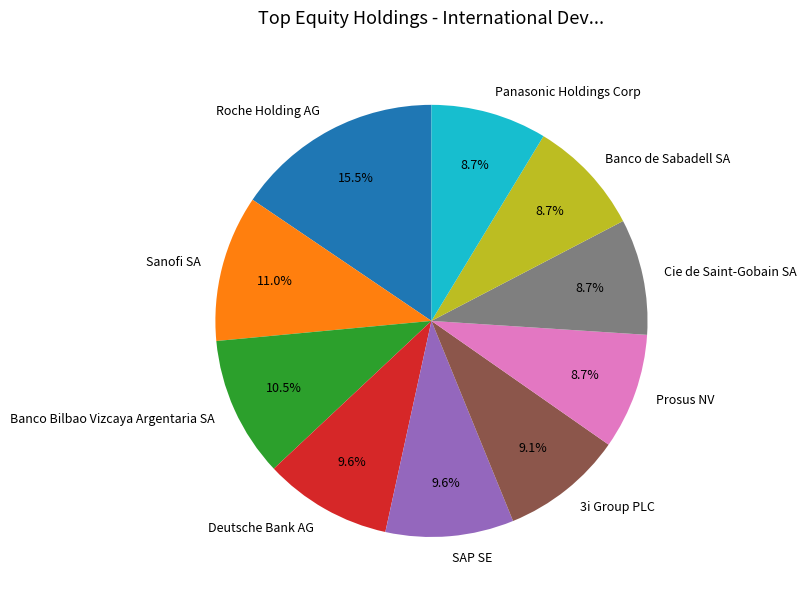

How many segments does this pie chart have?

10